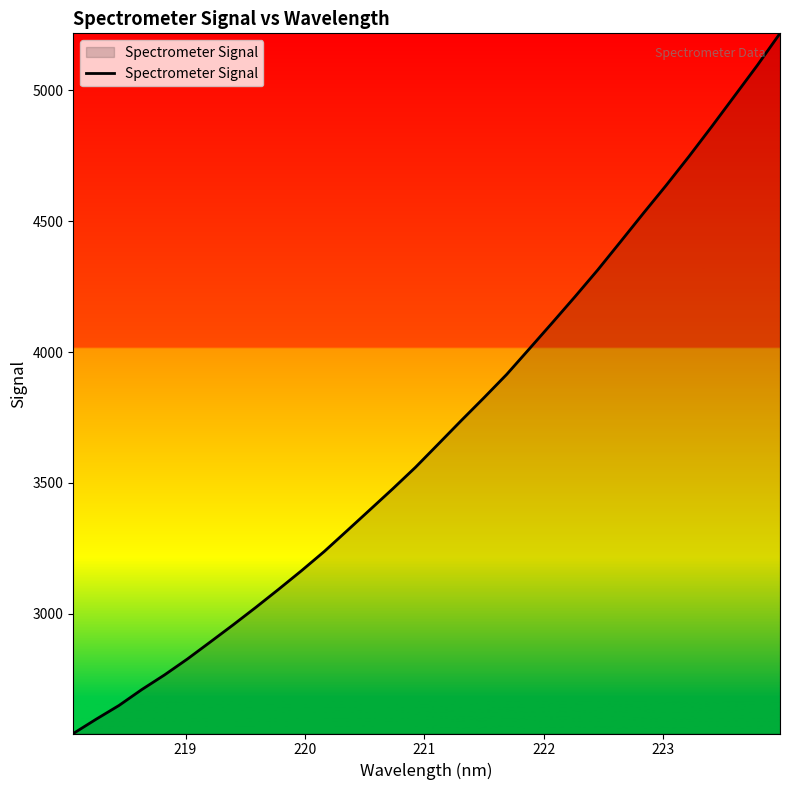

What is the minimum value shown in the chart?

2542.5